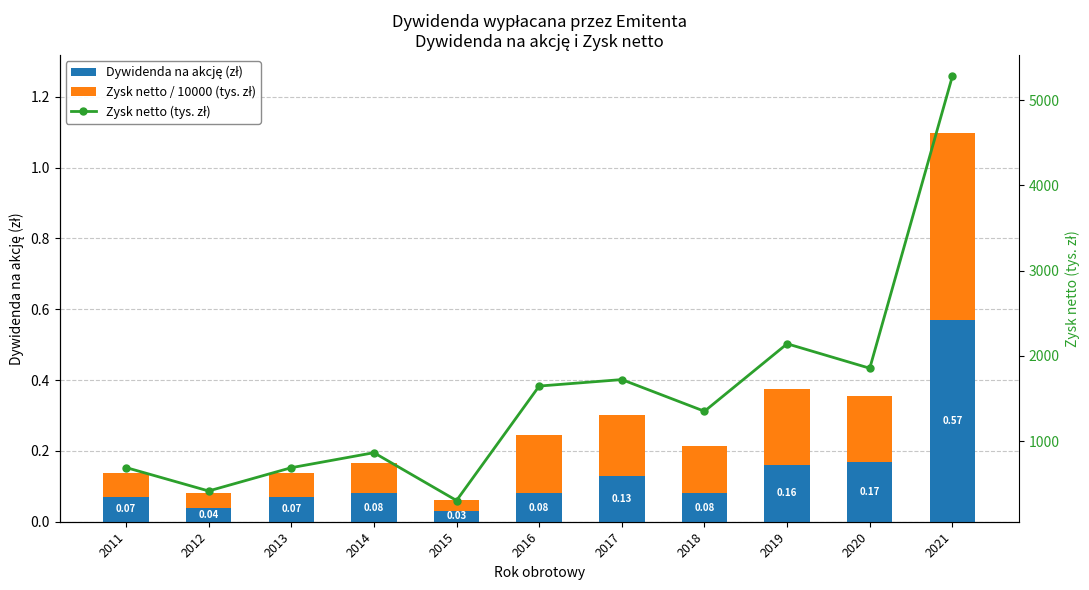

Which series has the widest spread of values?

Zysk netto (tys. zł)